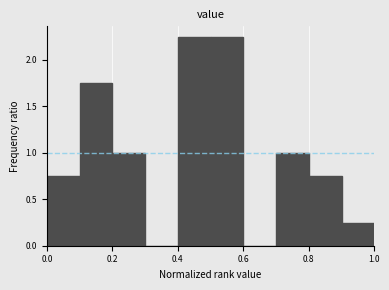

What is the height of the bar covering 0.4 to 0.5 on the x-axis? The values are not printed on the chart, so give them approximately, as read against the axis.

2.25